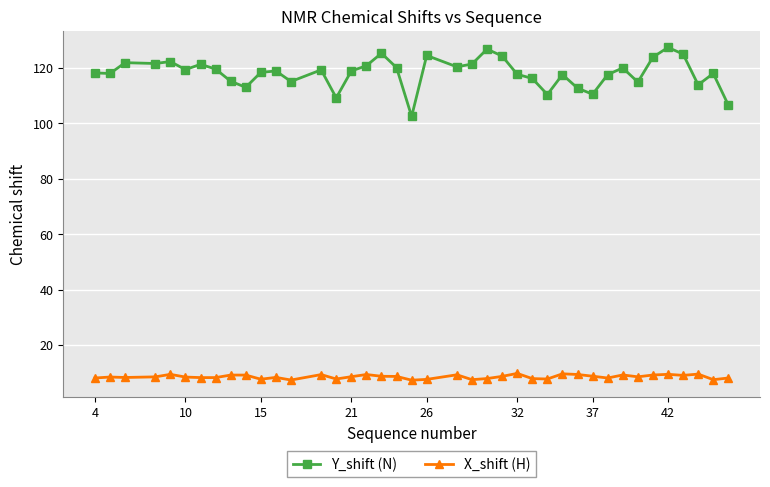

Rank the series by their maximum value, from lowest to highest.

X_shift (H), Y_shift (N)